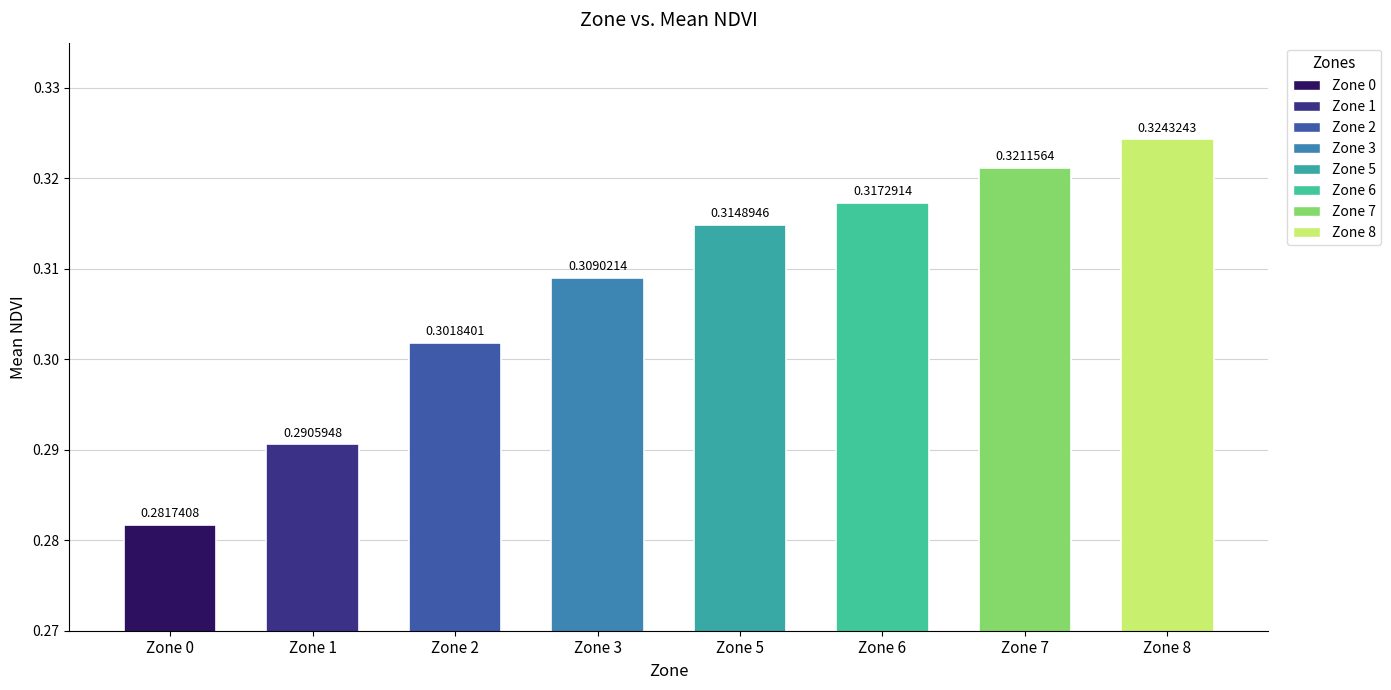

Rank the categories by value from lowest to highest.

Zone 0, Zone 1, Zone 2, Zone 3, Zone 5, Zone 6, Zone 7, Zone 8